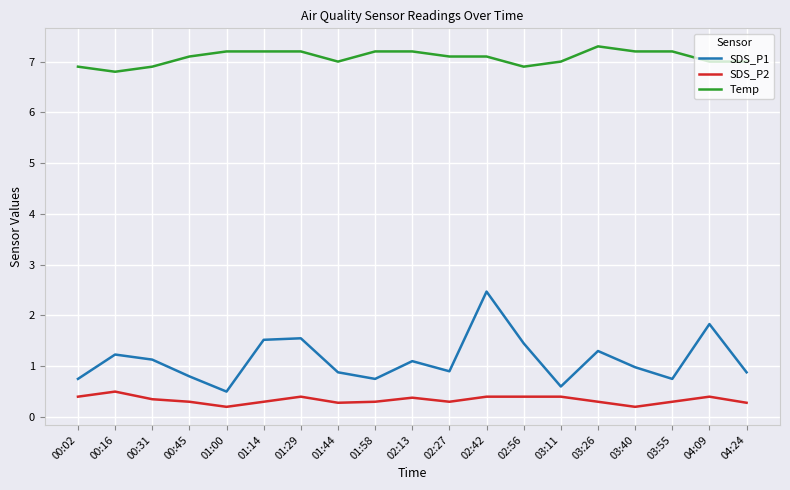

What is the difference between the maximum and minimum values in the SDS_P1 series?

2.0